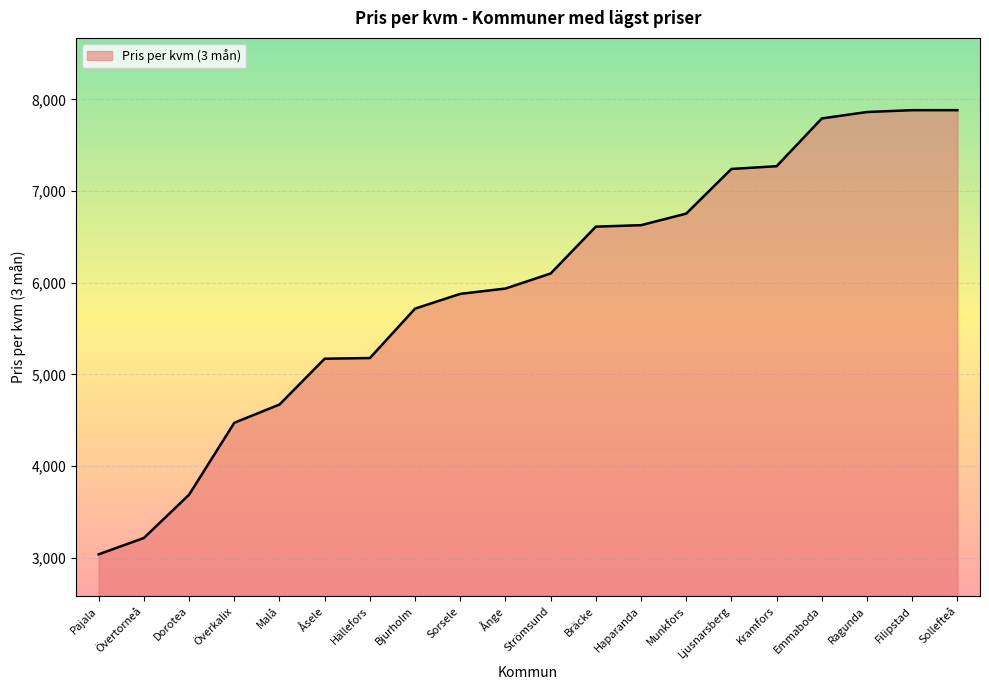

What is the difference between the second highest and minimum values?

4843